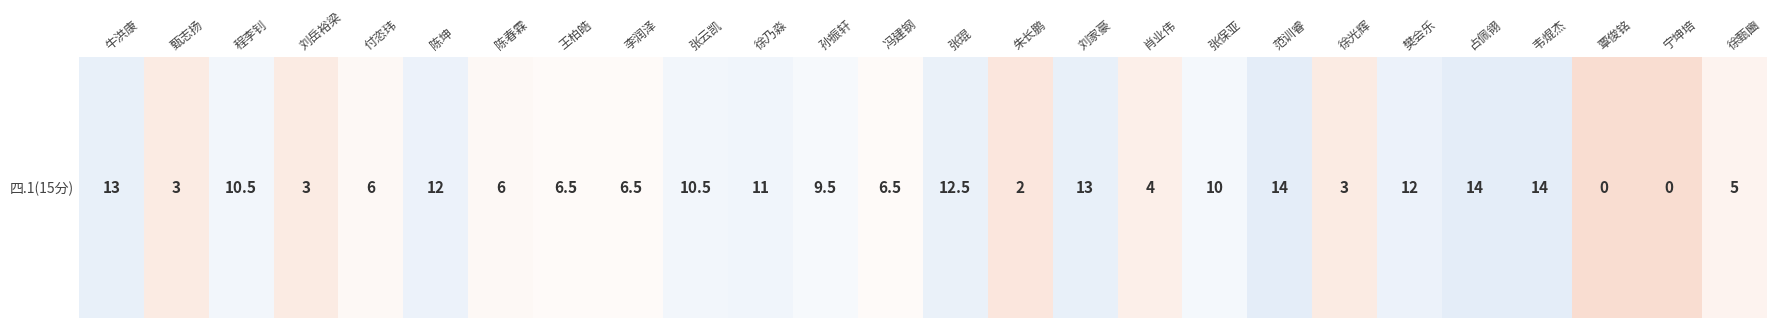

What is the difference between the second highest and minimum values?

14.0